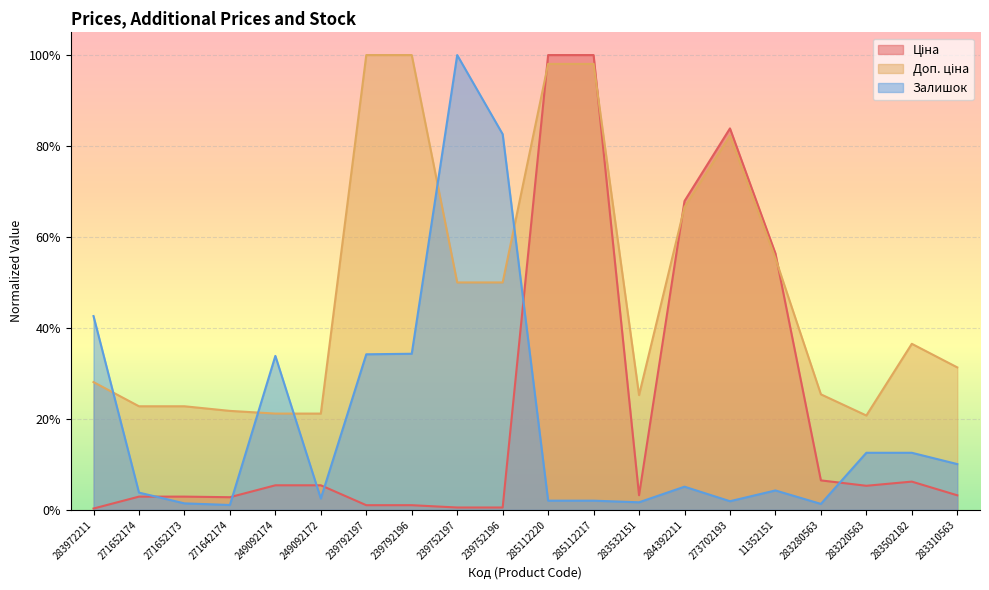

Rank the categories by Ціна value from highest to lowest.

285112220, 285112217, 273702193, 284392211, 11352151, 283280563, 283502182, 249092174, 249092172, 283220563, 283532151, 283310563, 271652174, 271652173, 271642174, 239792197, 239792196, 239752197, 239752196, 283972211